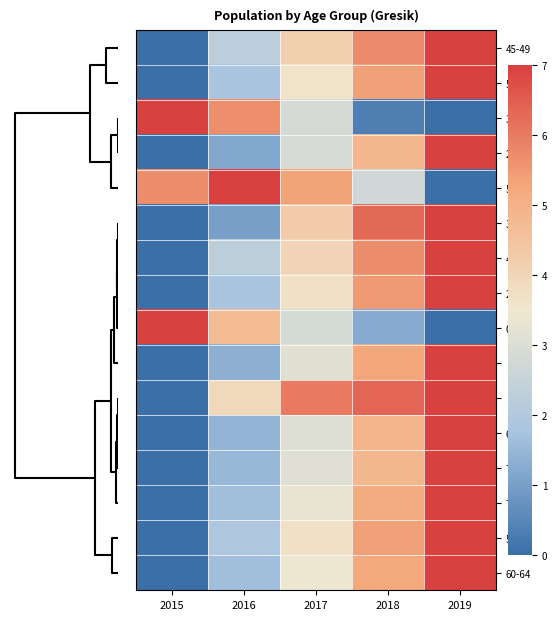

Which series has the largest total across all categories?

15-19